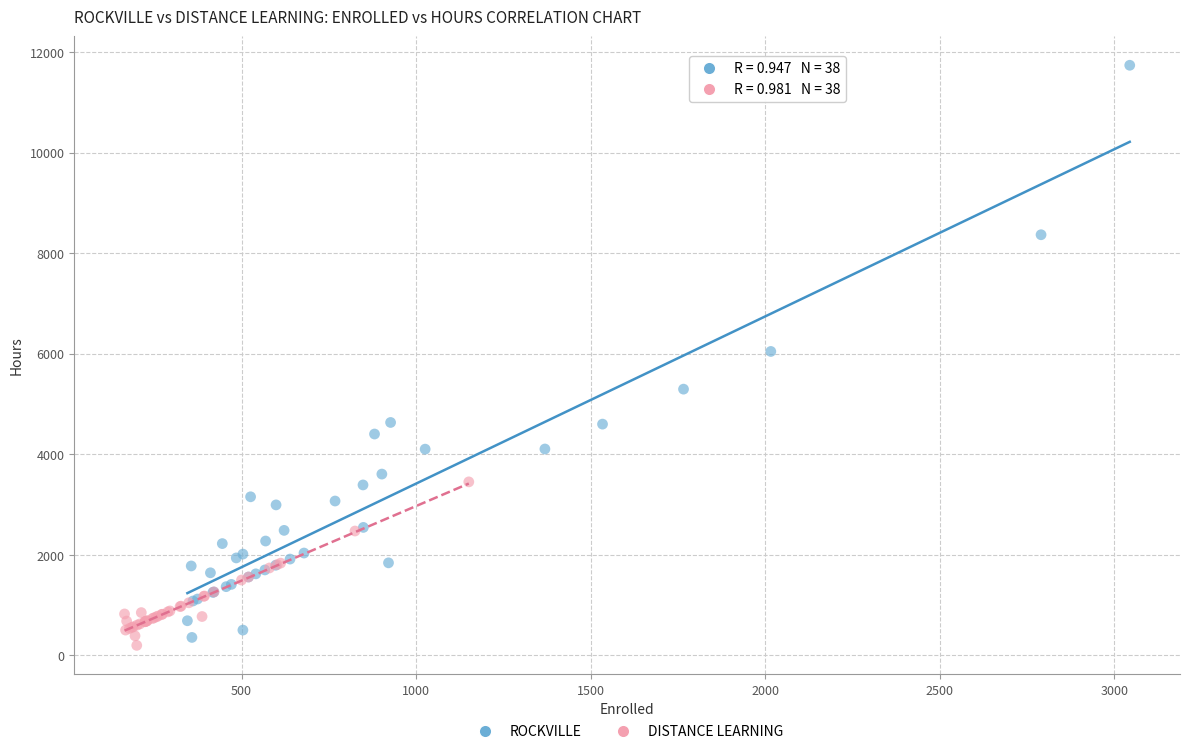

Which series reaches the maximum Y coordinate?

ROCKVILLE